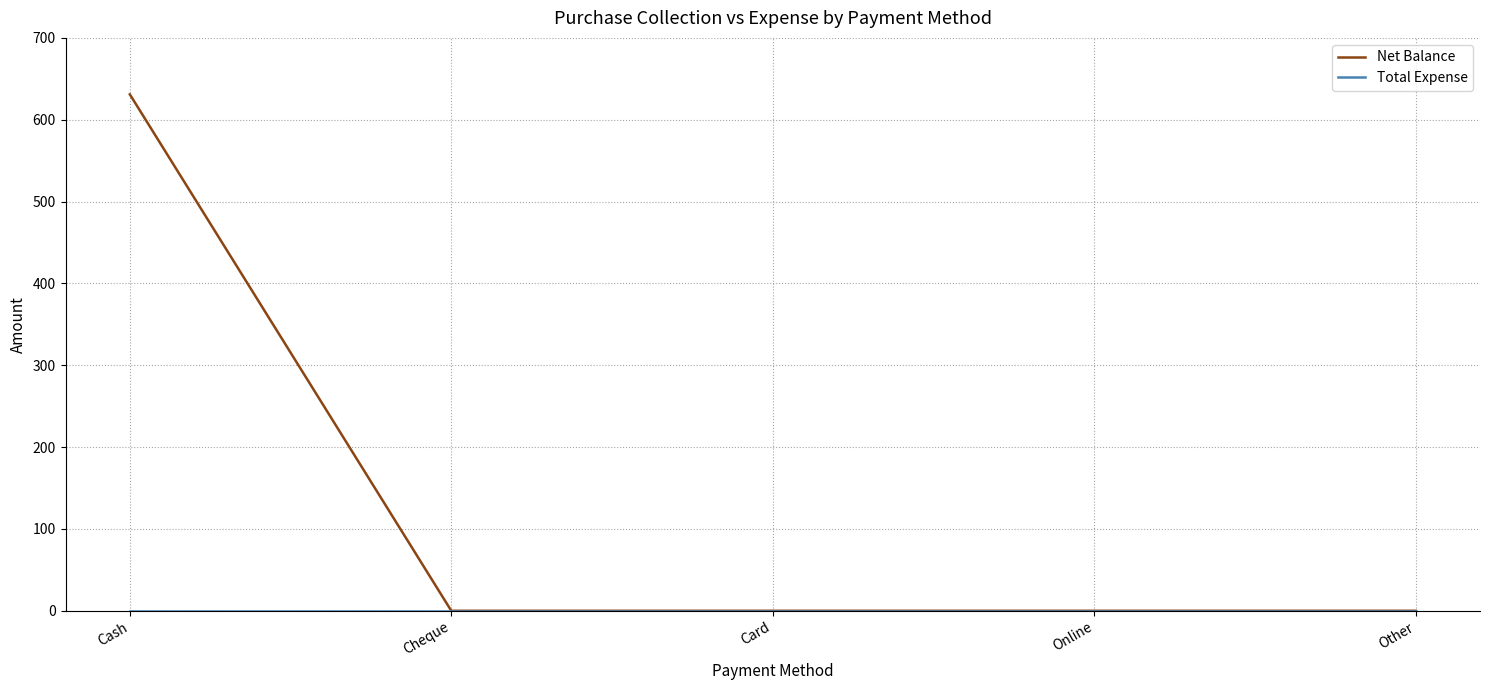

At which category is the sum across all series the highest?

Cash